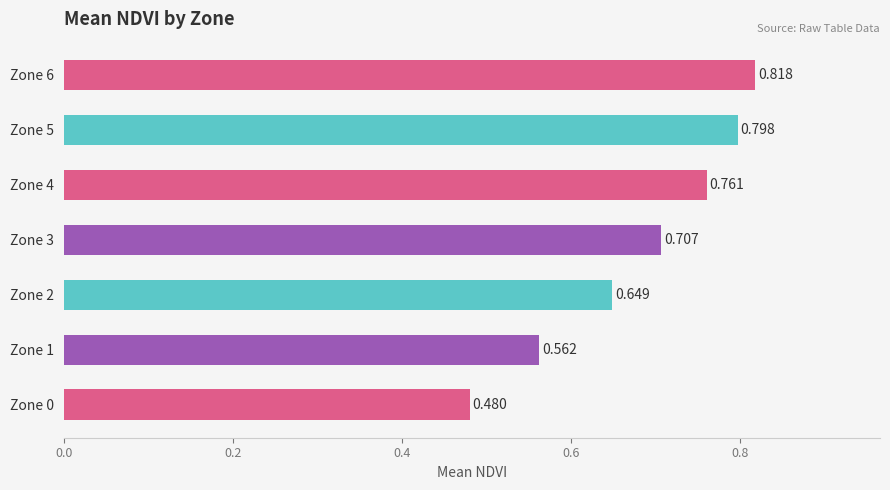

What is the sum of all values?

4.8